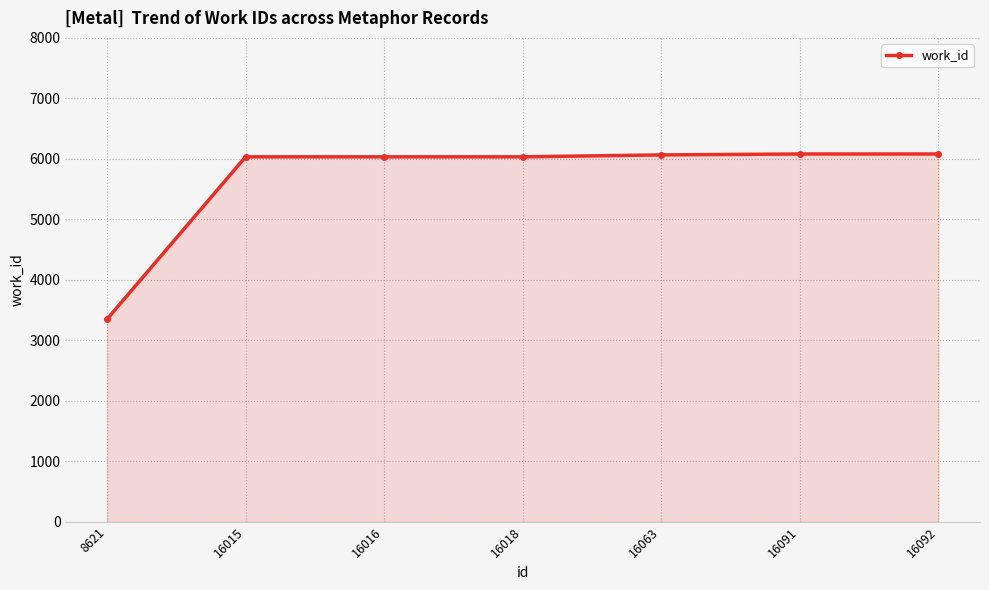

The value at 16015 is 2577. True or false?

False